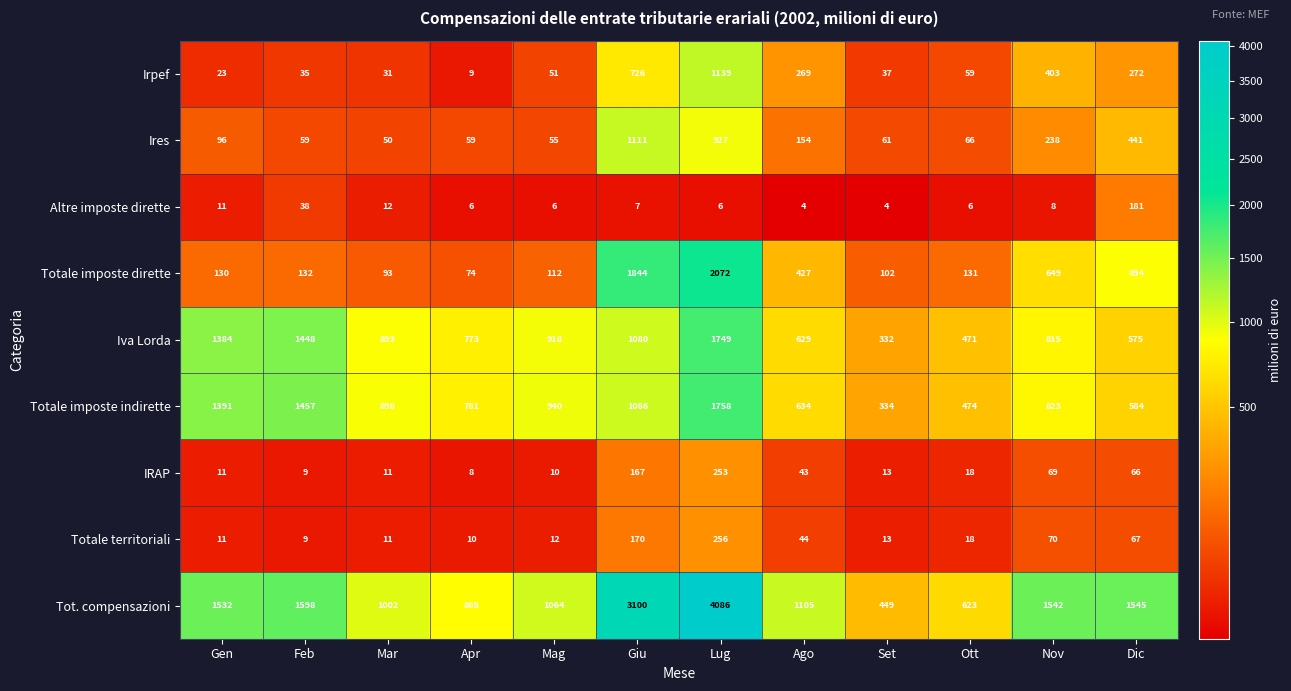

The Totale imposte dirette series shows 1844 at Giu. True or false?

True